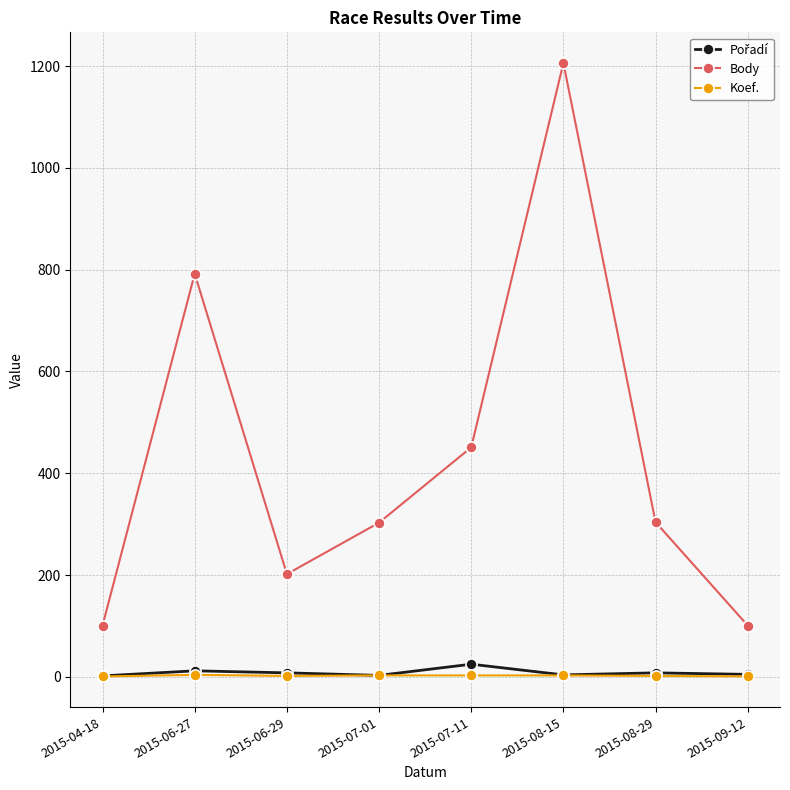

Which series has the widest spread of values?

Body